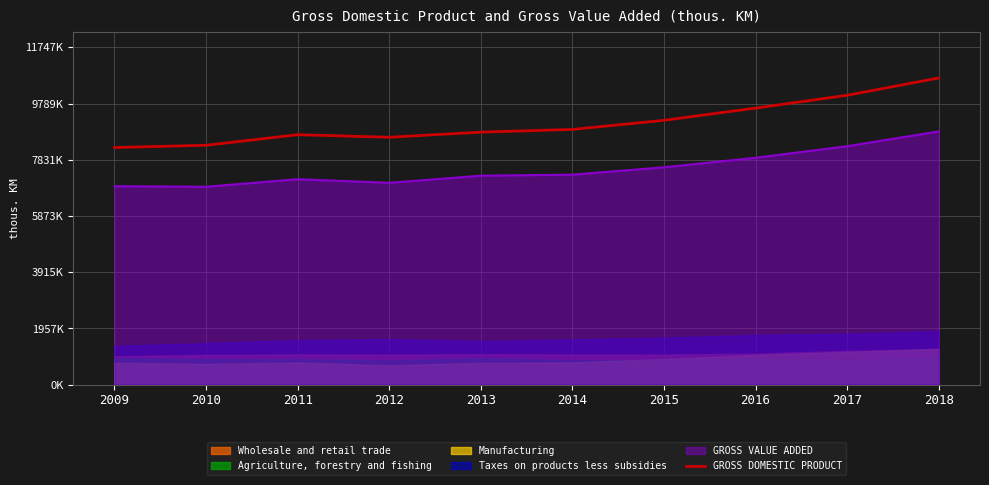

True or false: the data shows 9630569 at 2016.

True